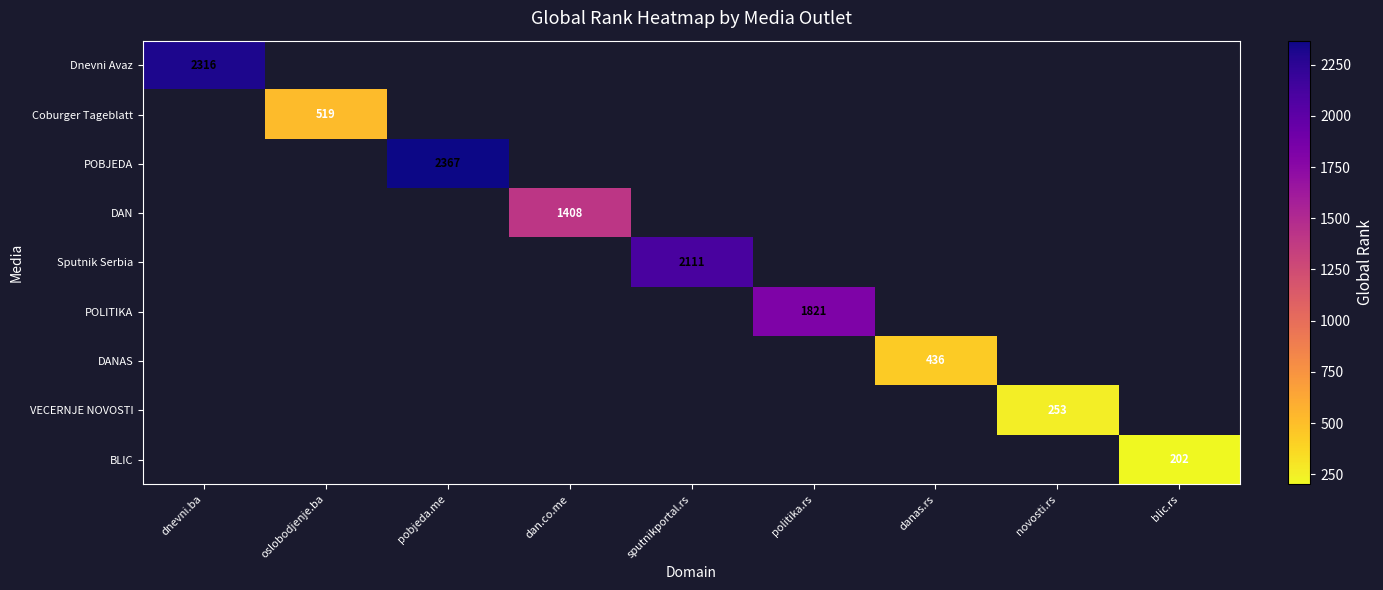

At which category does the chart reach its peak across all series?

pobjeda.me